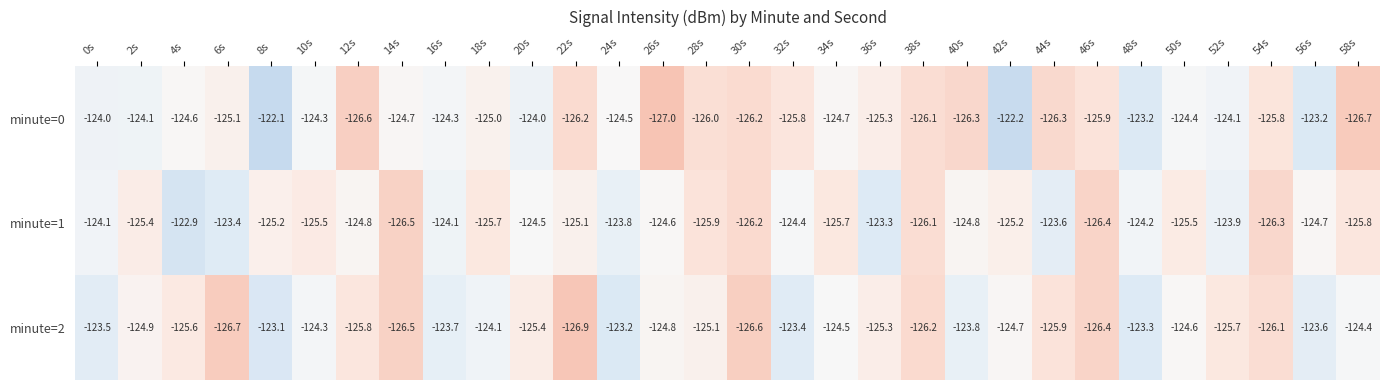

Which series has the largest range (max minus min)?

minute=0